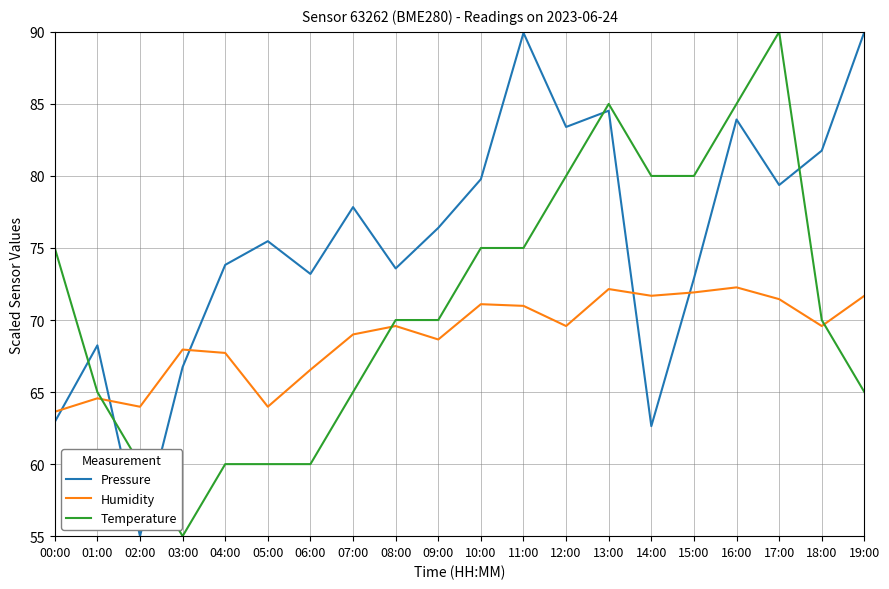

What position from the right is 17:00?

3